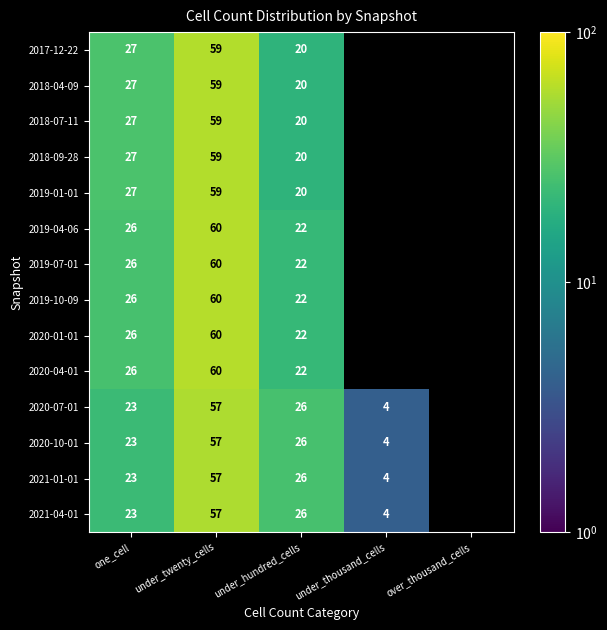

Is it true that 2021-01-01 equals 26 at under_hundred_cells?

True